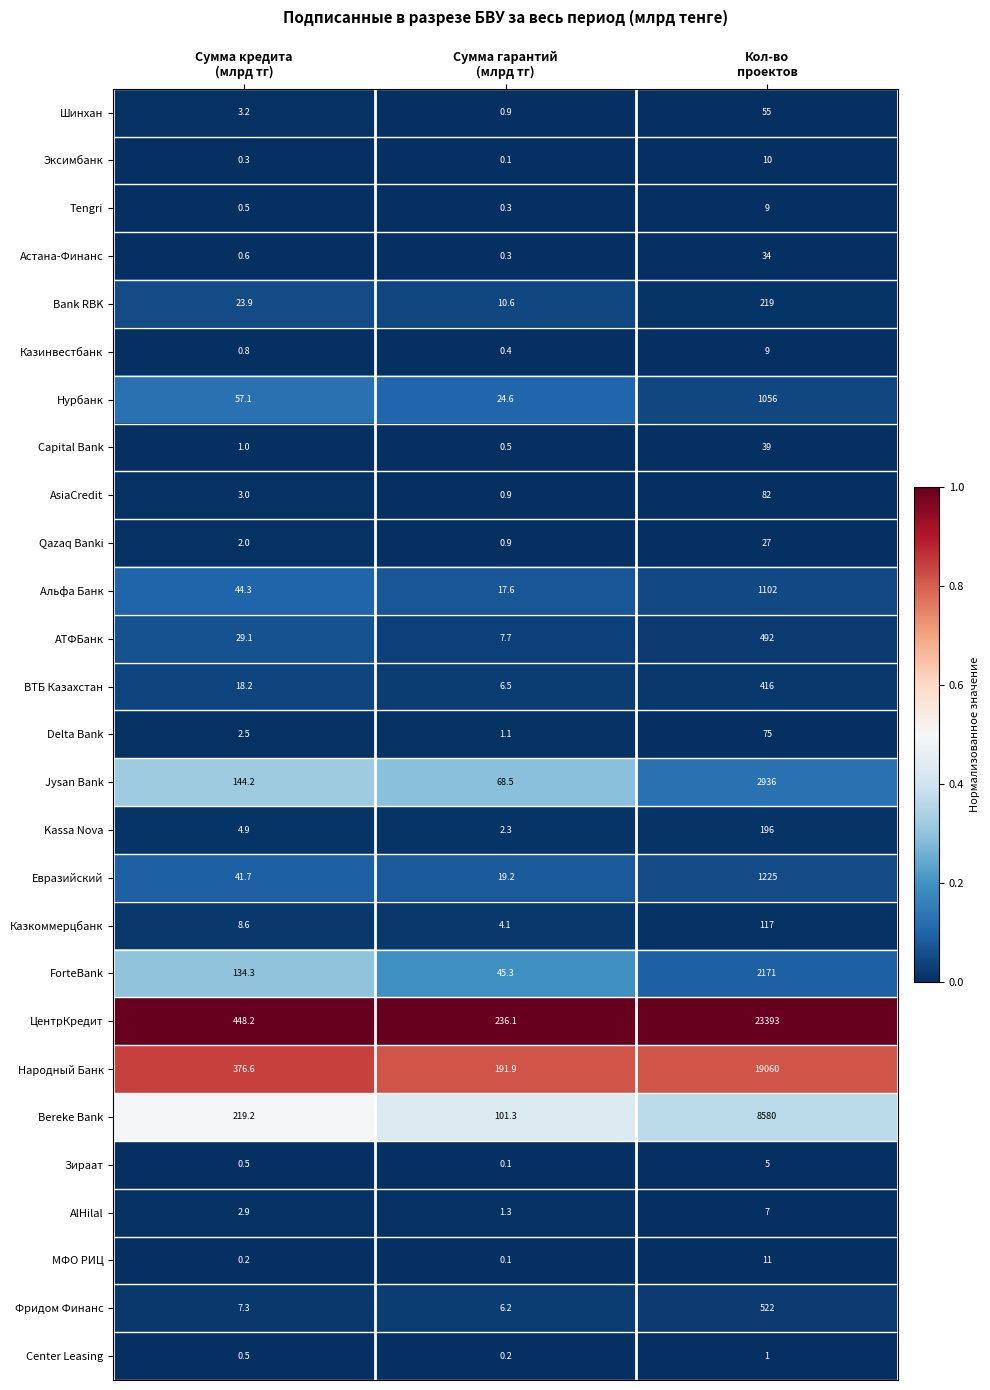

Which series has the widest spread of values?

ЦентрКредит